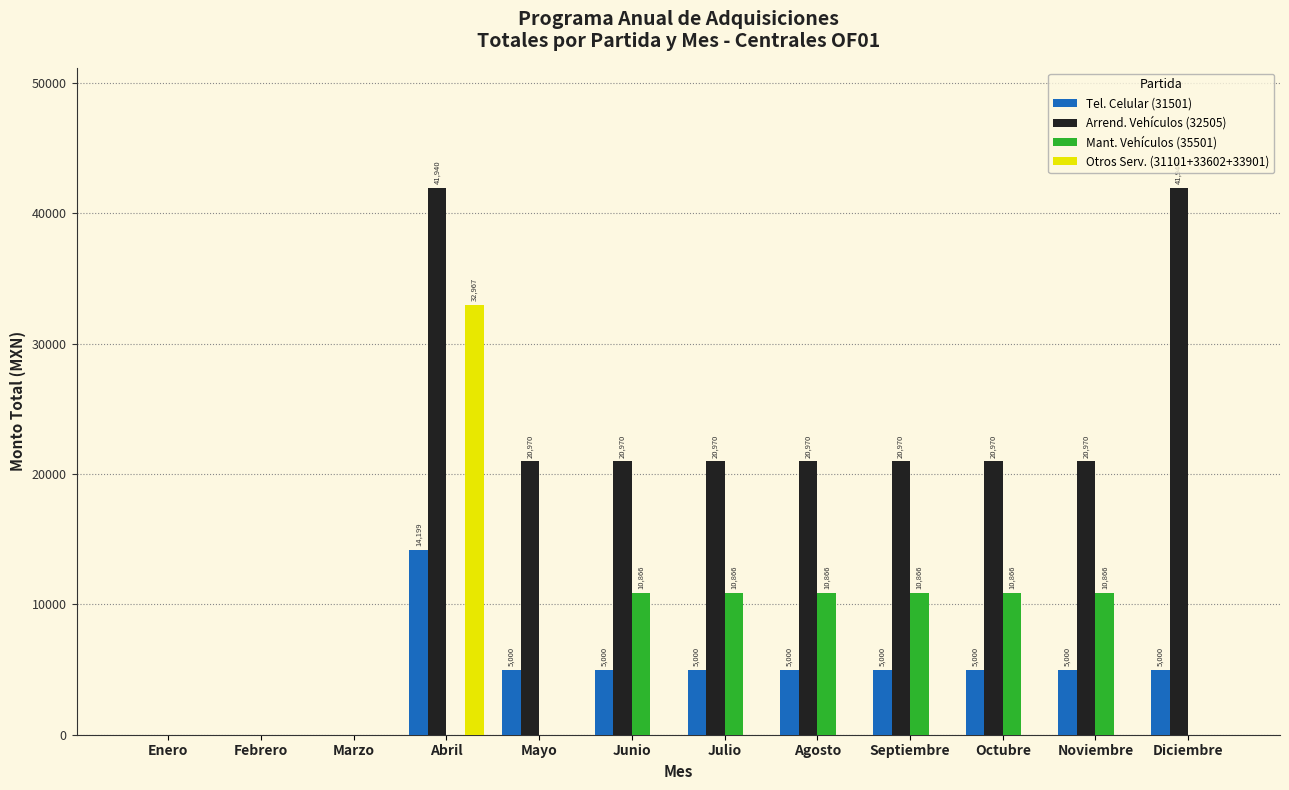

The value of Otros Serv. (31101+33602+33901) at Abril is 32967.1. True or false?

True